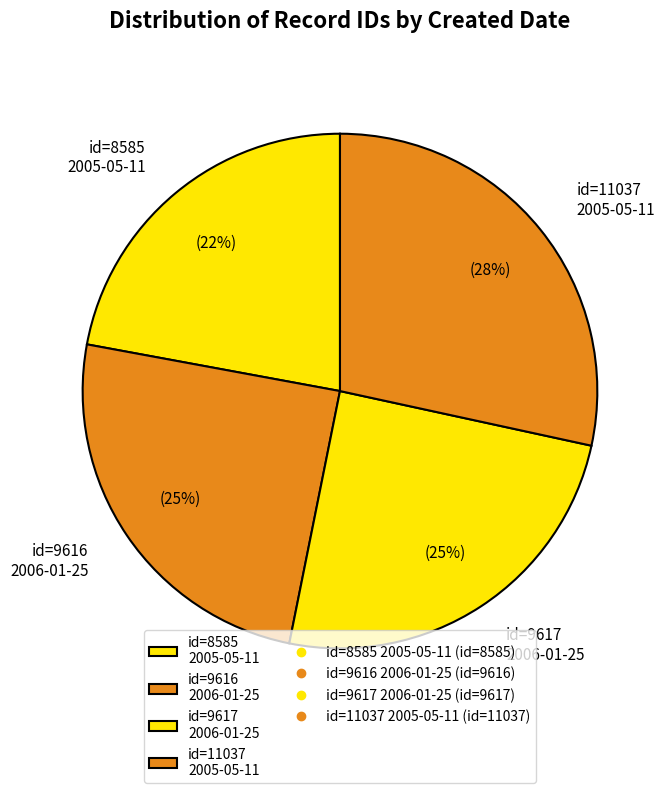

True or false: id=9617 2006-01-25 accounts for 31% of the total.

False